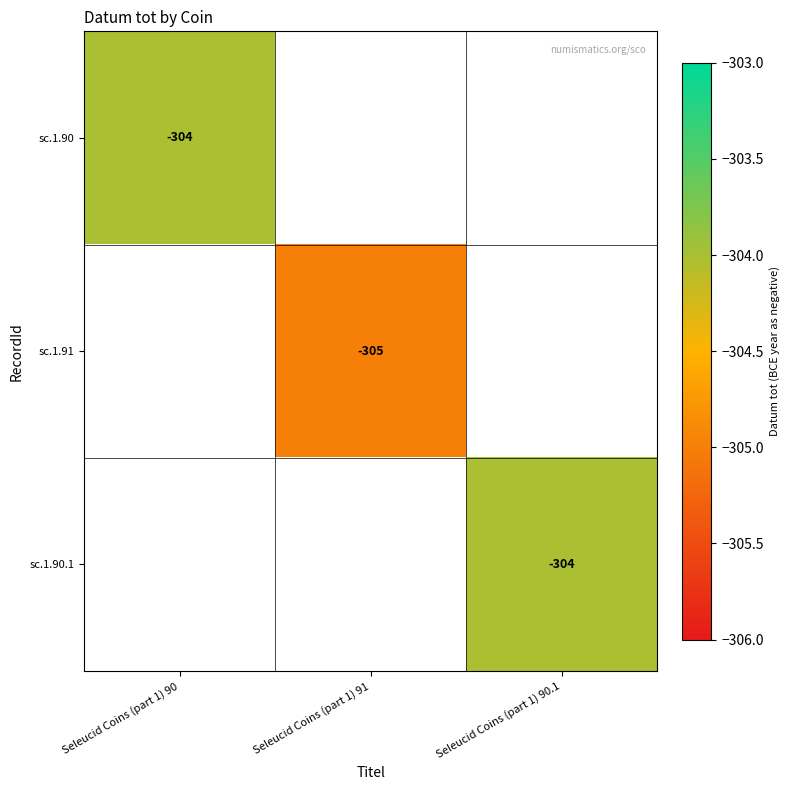

True or false: sc.1.90.1 has a value of -526 at Seleucid Coins (part 1) 90.1.

False